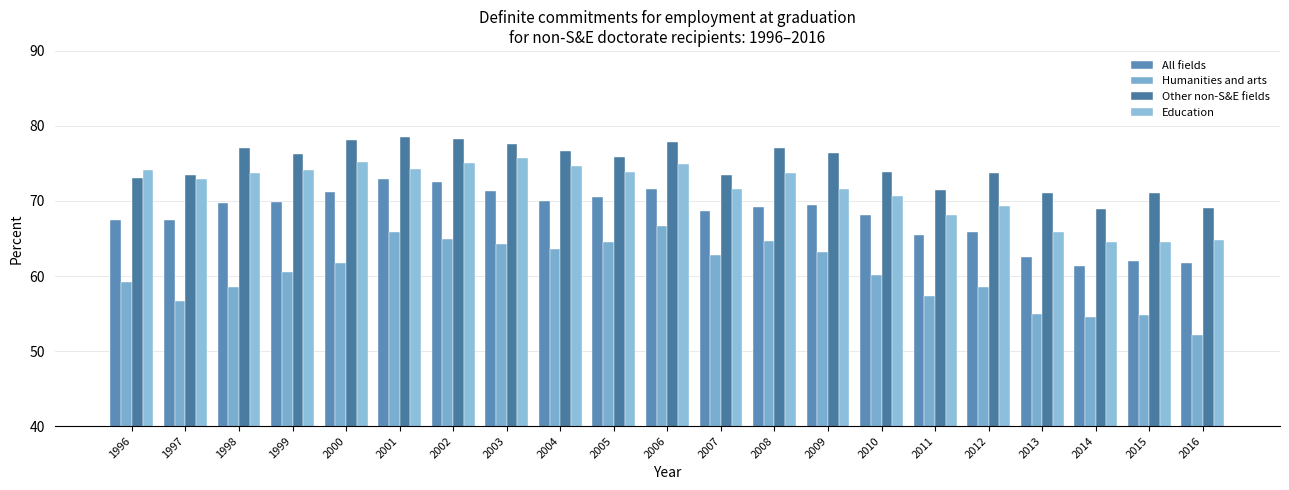

What is the difference between the maximum and minimum values in the Humanities and arts series?

14.6